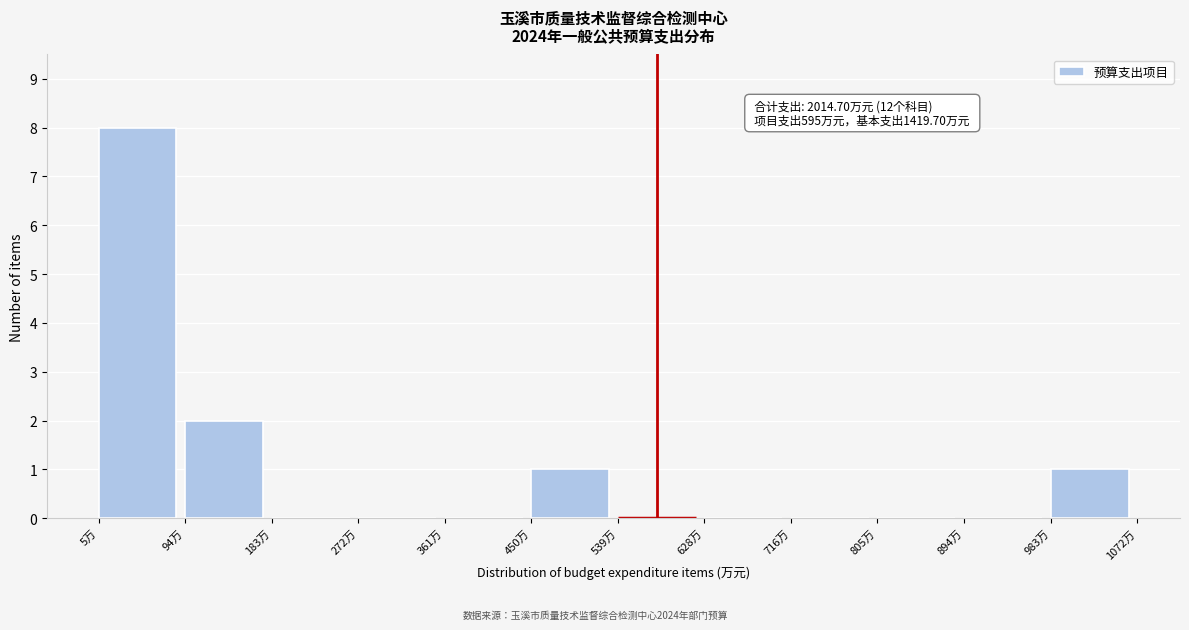

Over which range of the x-axis is the bar tallest?

0 to 90